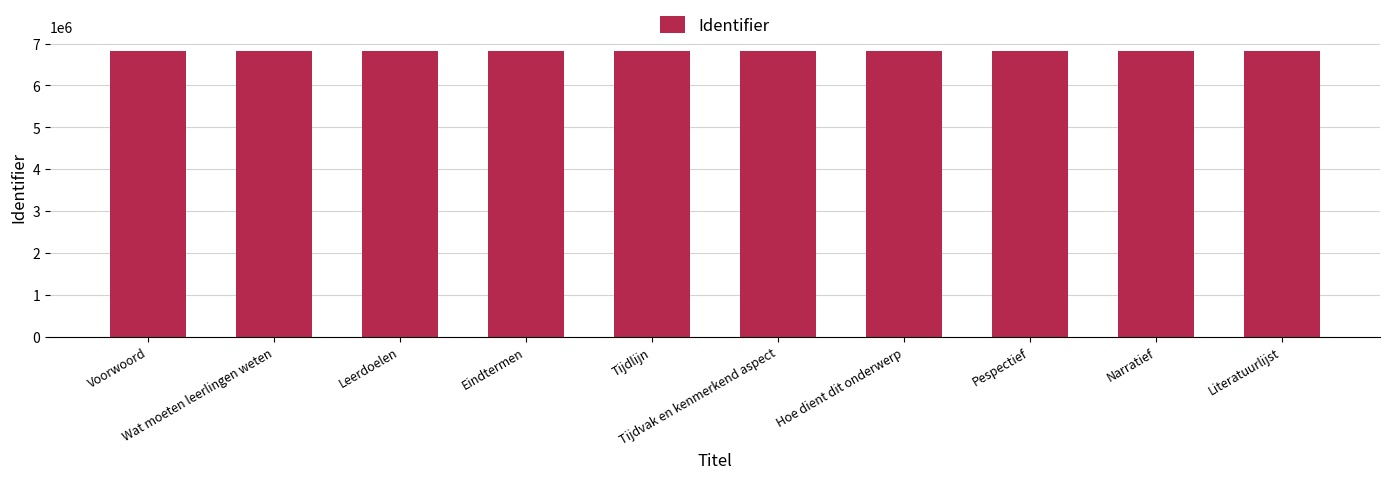

The chart shows a value of 10995135 at Hoe dient dit onderwerp. True or false?

False